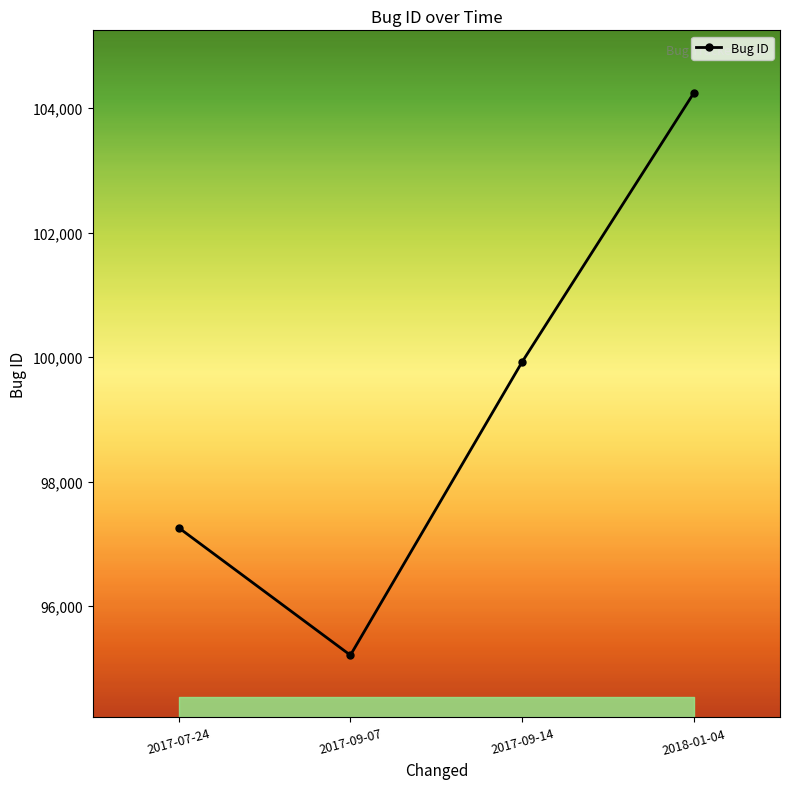

What is the difference between the maximum and minimum values?

9044